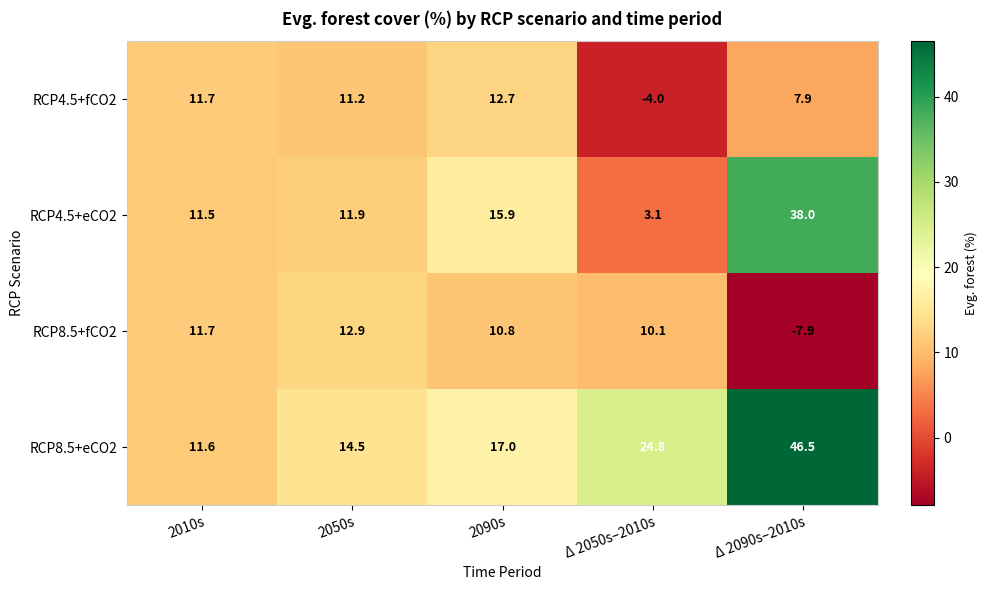

Is the value of RCP4.5+fCO2 at Δ 2050s–2010s greater than the value of RCP8.5+eCO2 at Δ 2090s–2010s?

No